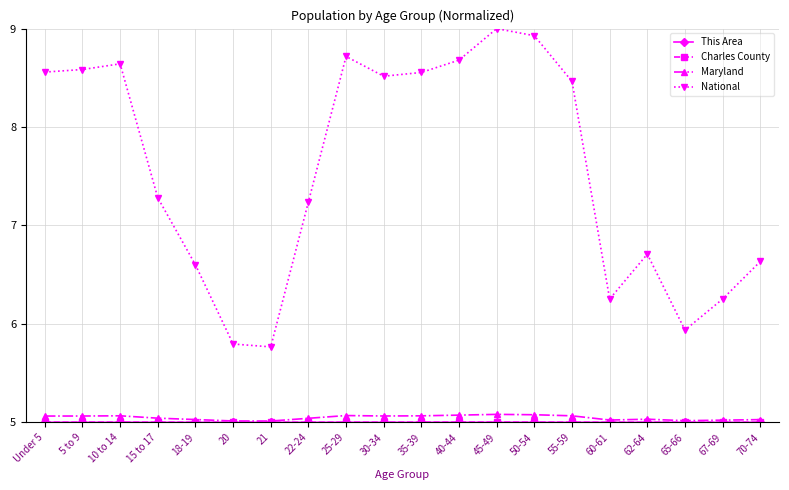

The National series shows 13.5 at 35-39. True or false?

False